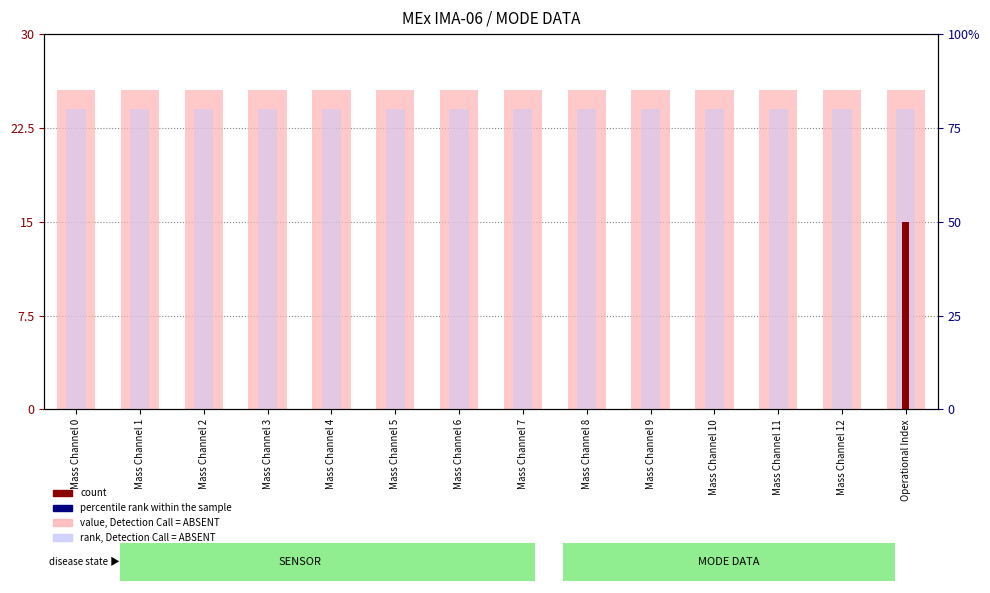

What is the greatest value displayed?

25.5